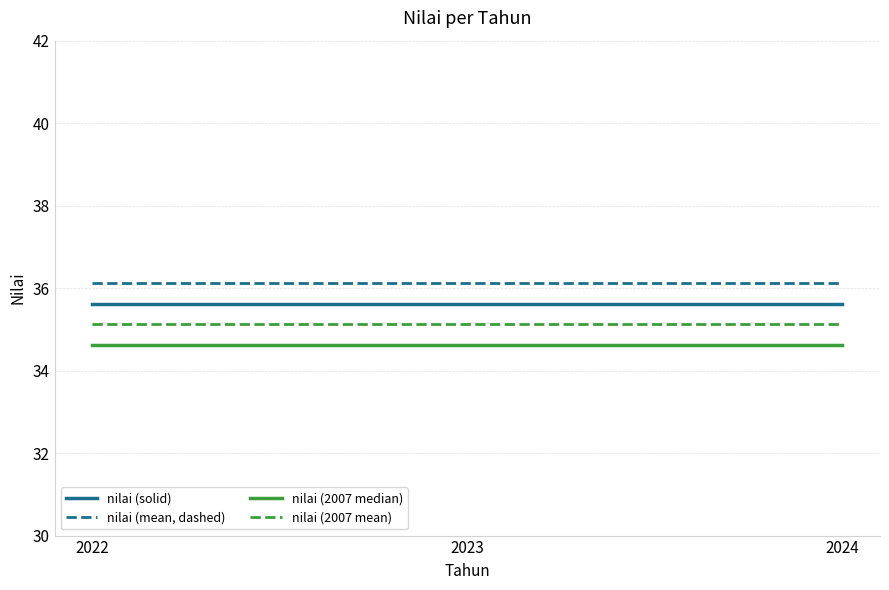

What is the maximum value shown in the chart?

36.1